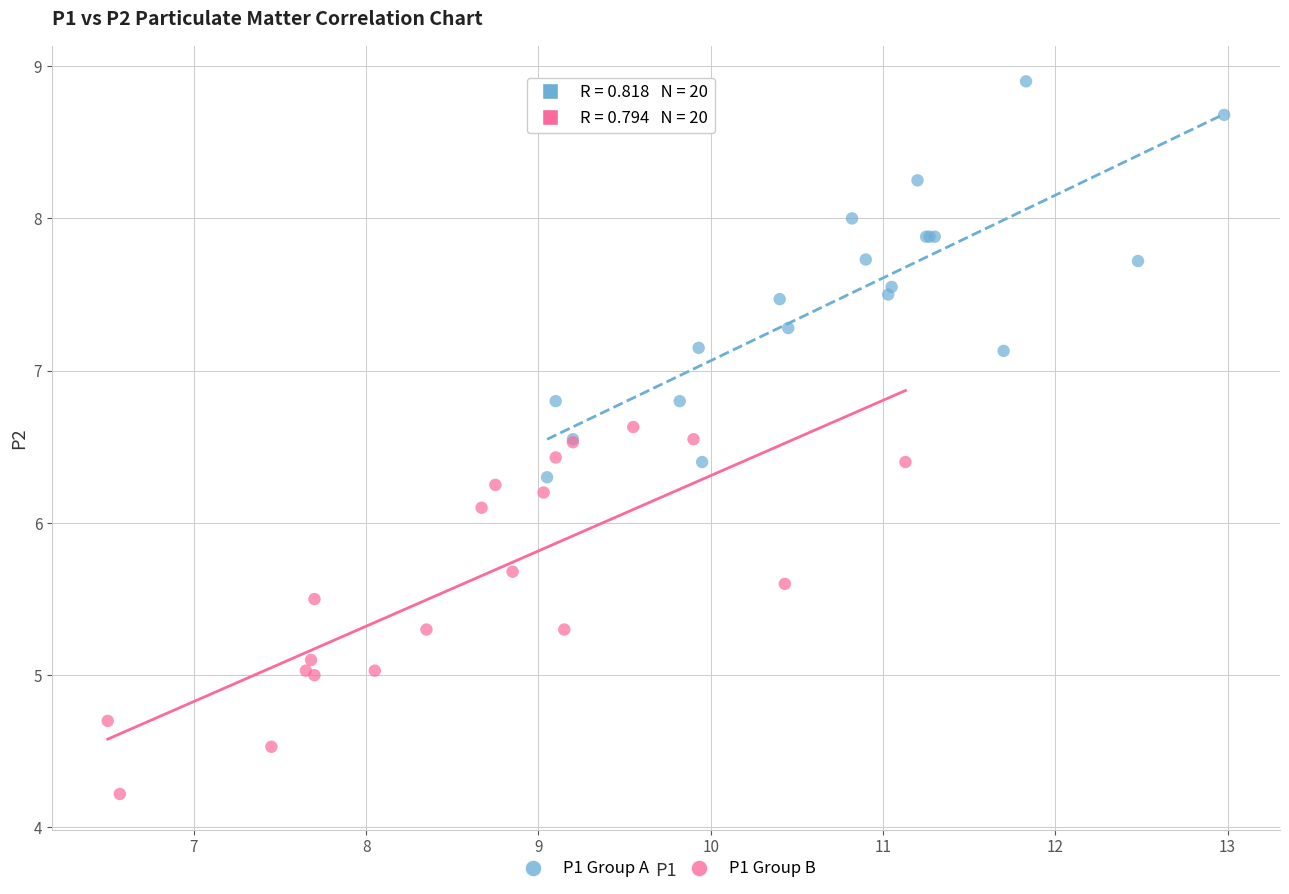

Which series contains the lowest Y value?

P1 Group B